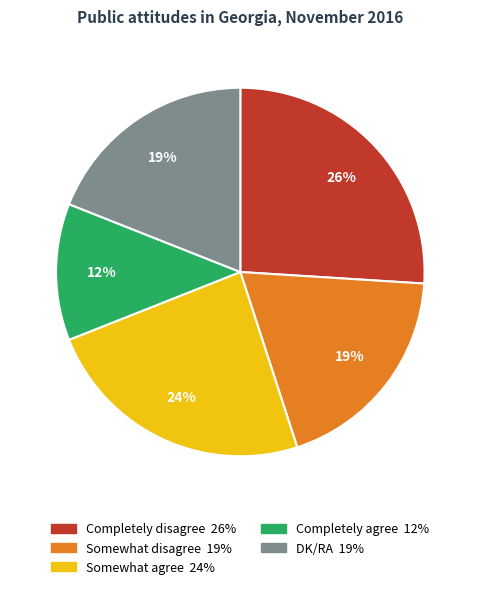

To the nearest percent, what is the difference between the Somewhat disagree and Completely disagree slice percentages?

7%